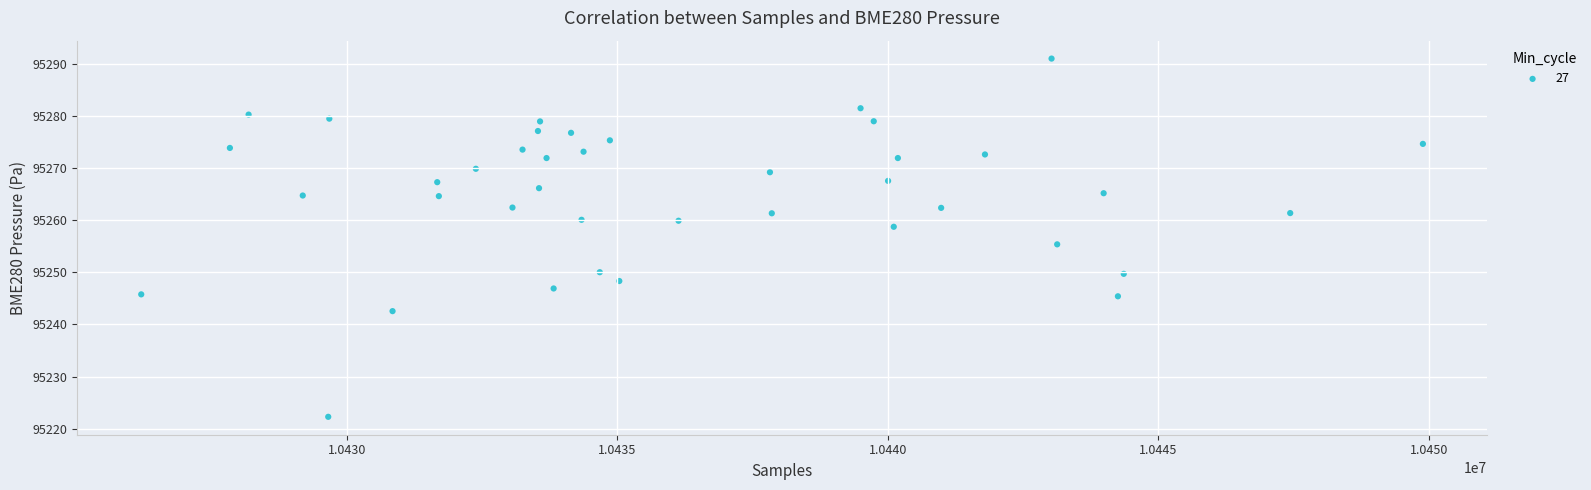

What is the range of X values (max minus min)?

23694.0